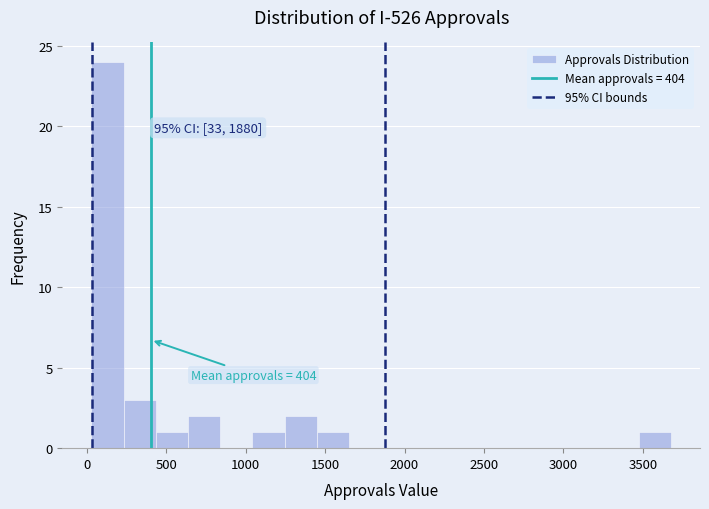

Which range on the x-axis has the tallest bar?

50 to 250